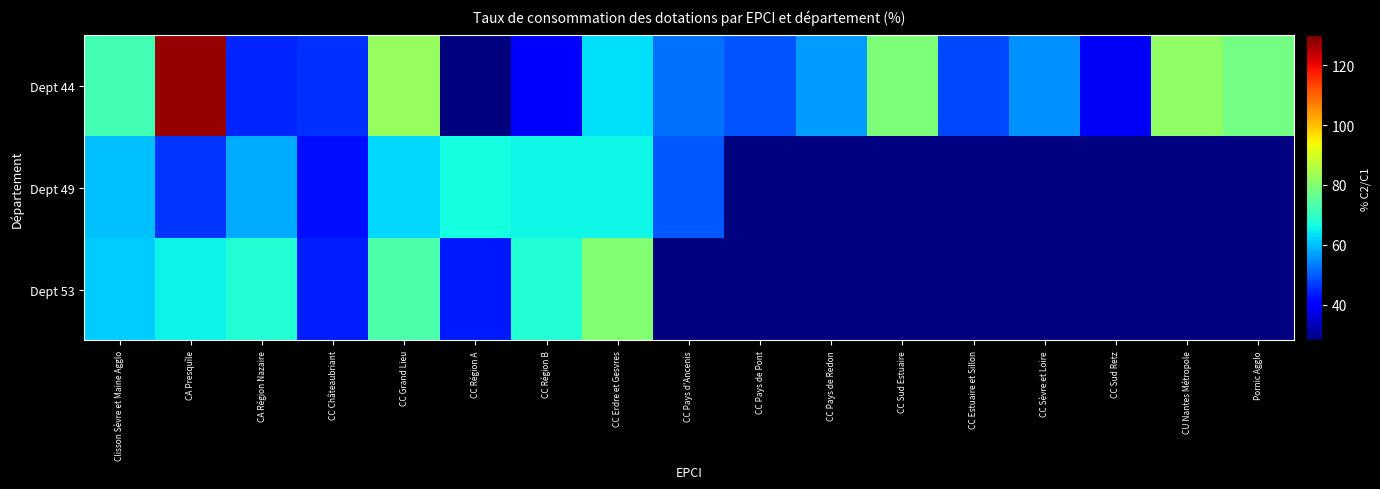

The Dept 53 series shows 67.9 at CA Région Nazaire. True or false?

True